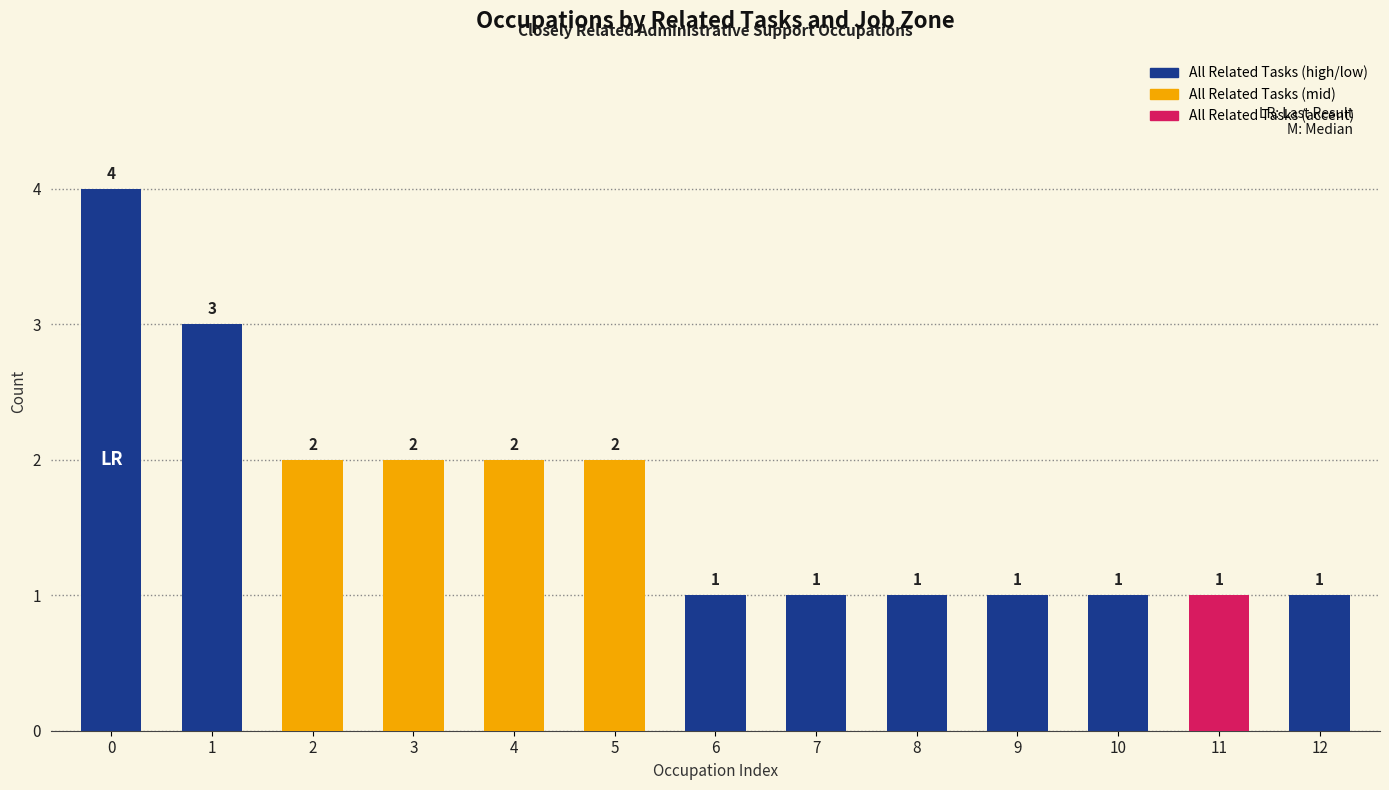

Reading left to right, list all the values displayed in this chart.

0=4	1=3	2=2	3=2	4=2	5=2	6=1	7=1	8=1	9=1	10=1	11=1	12=1